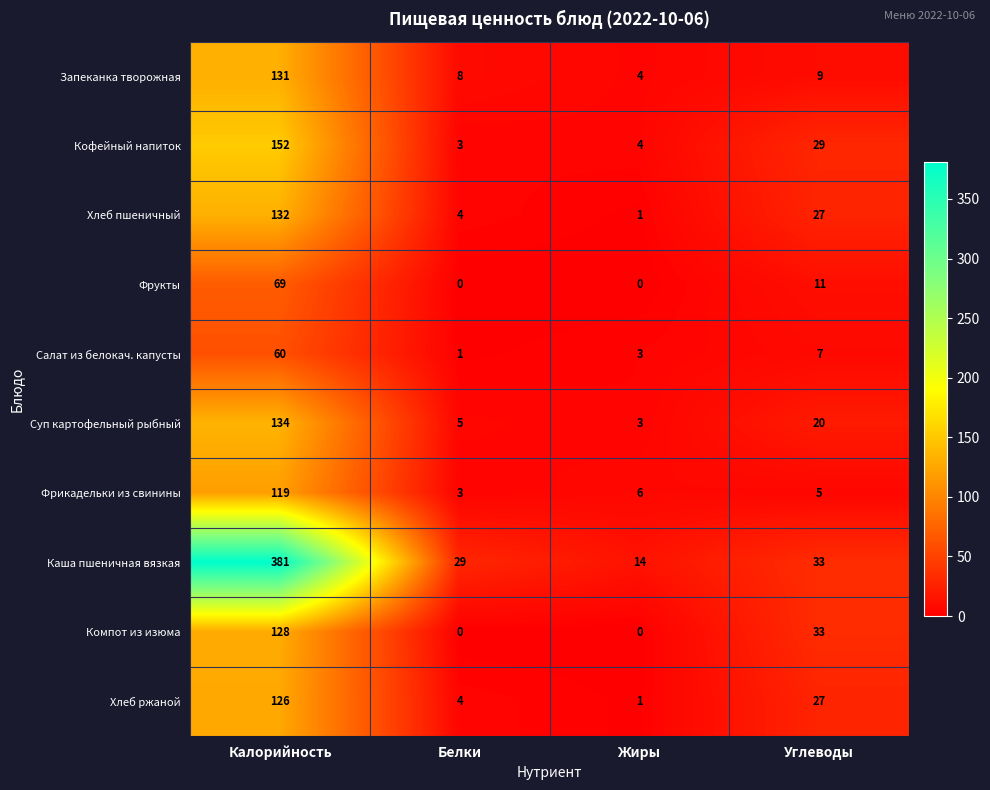

Which label corresponds to the largest value in the chart?

Калорийность